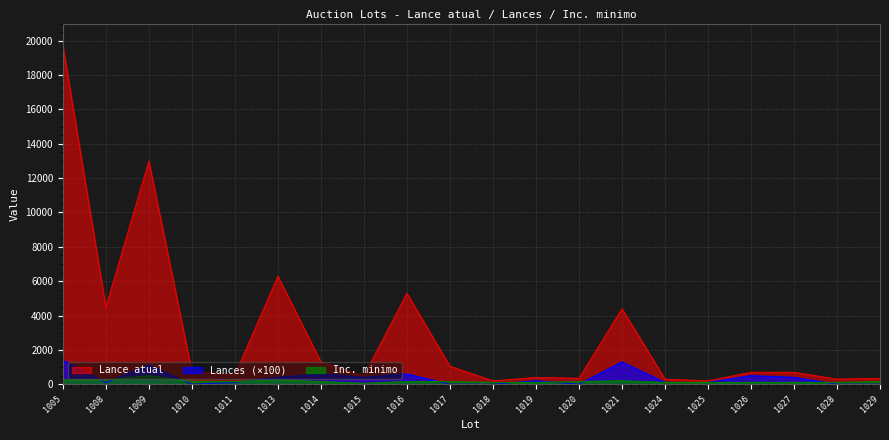

True or false: Lances and Lance atual intersect in this chart.

False